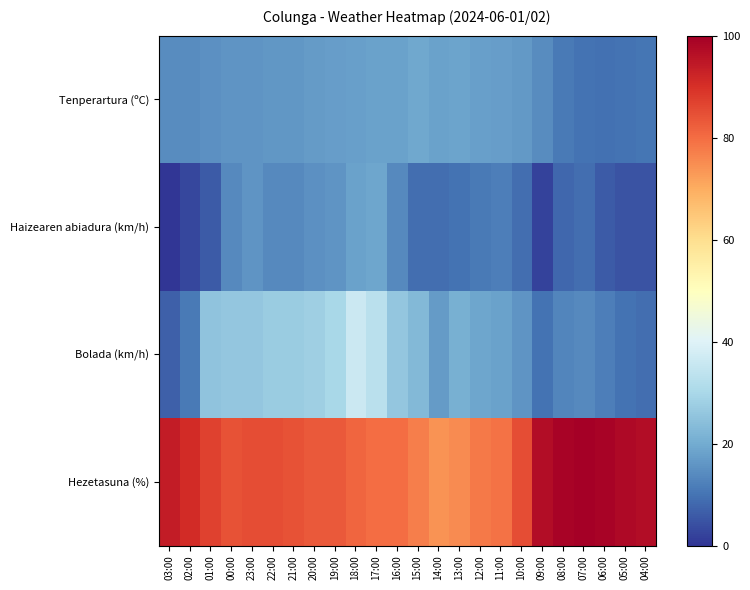

Which label corresponds to the largest value in the chart?

07:00